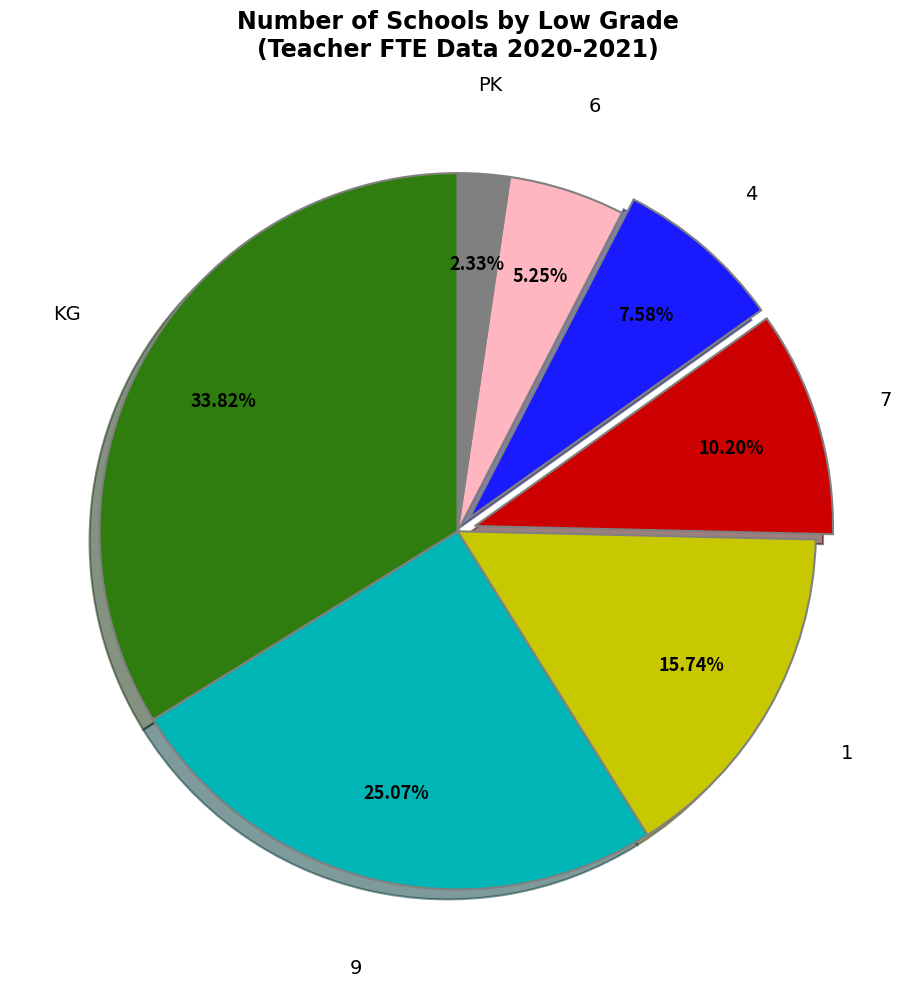

The 9 slice represents 16% of the pie. True or false?

False